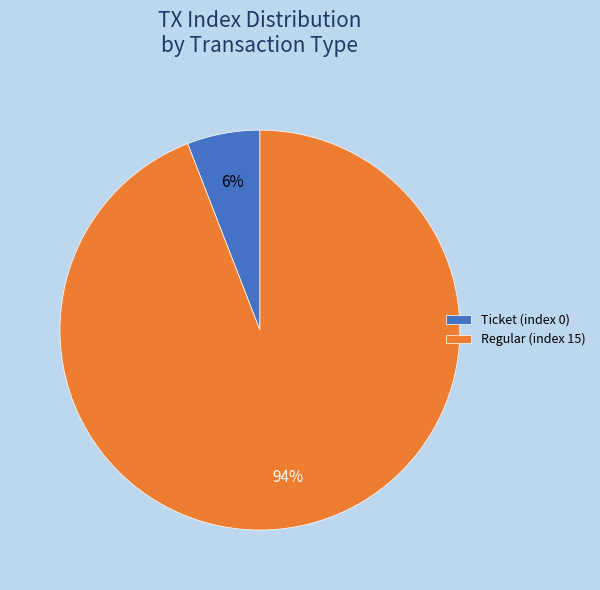

How many slices are in this pie chart?

2